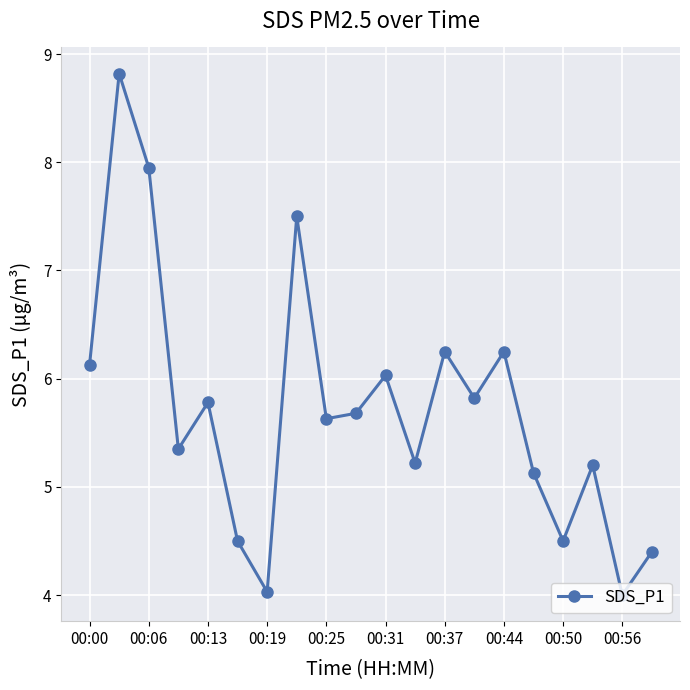

How many interior local peaks (higher than both neighbors) does the data have?

7